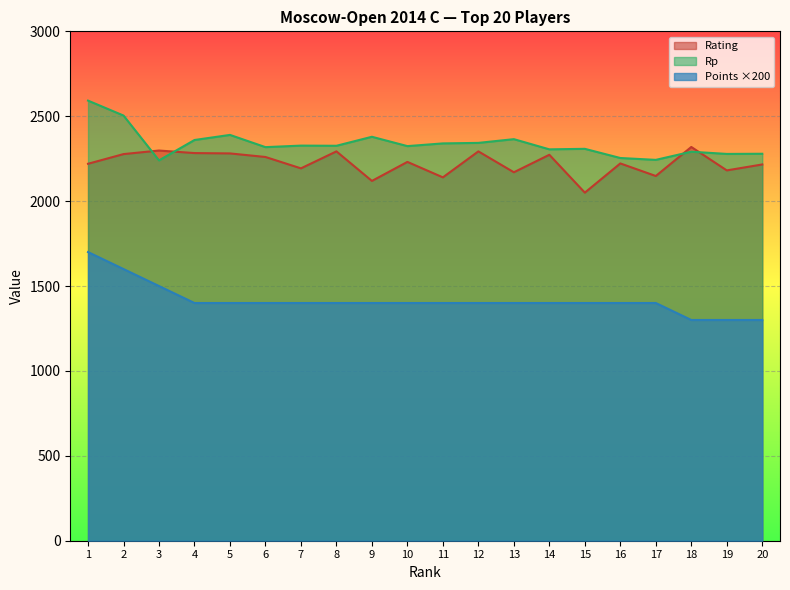

What is the value of the Rp point at the 5th from the left?

2390